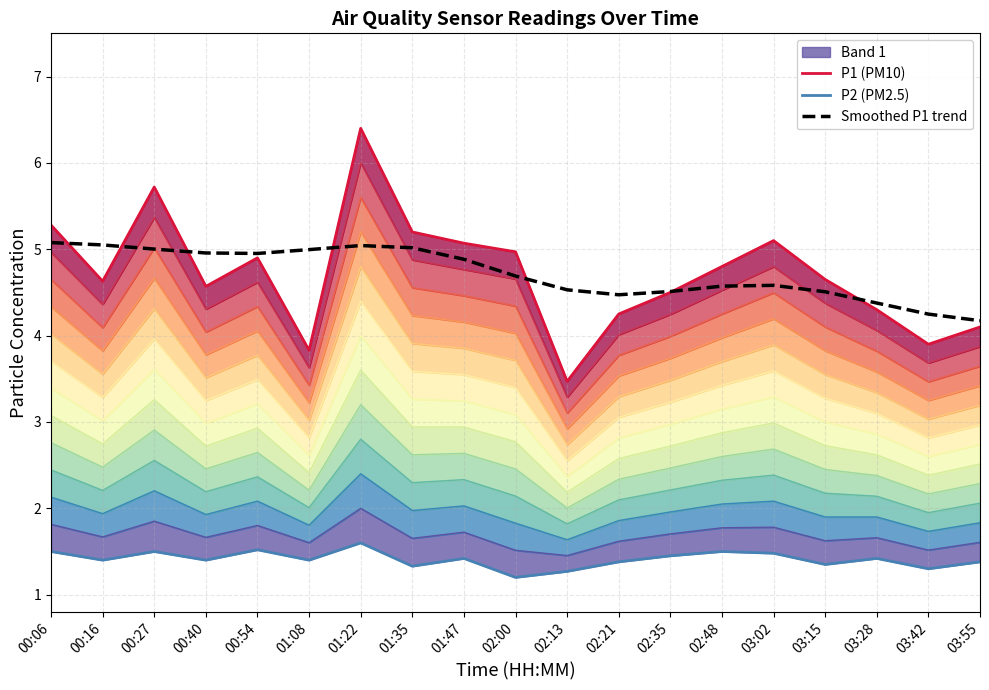

Is the value of P1 (PM10) at 02:35 greater than the value of P2 (PM2.5) at 02:00?

Yes